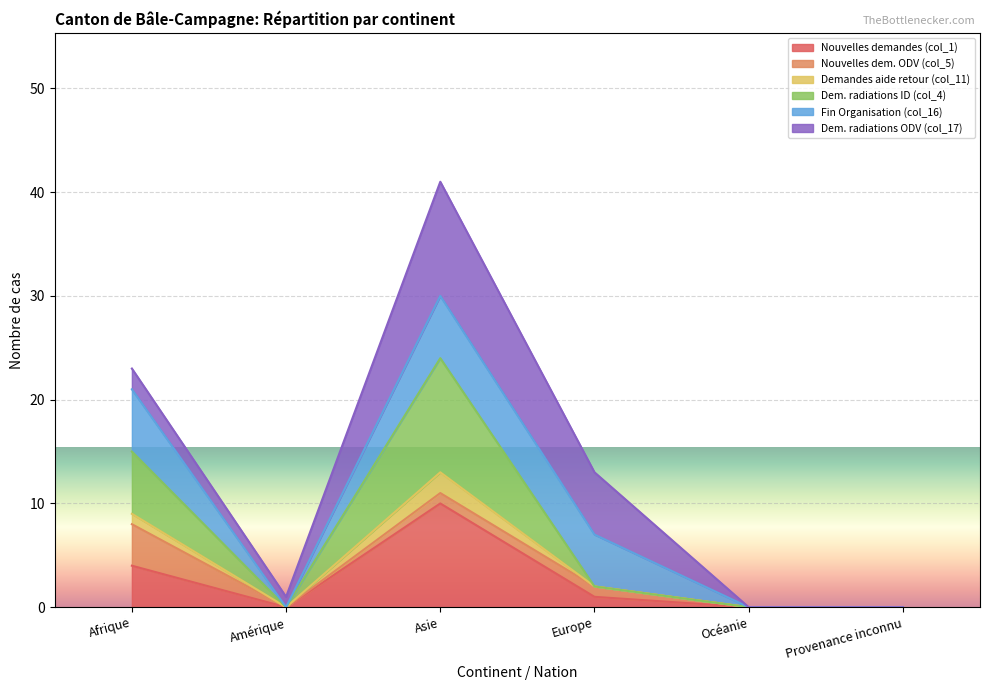

What is the label of the 3rd point from the left?

Asie